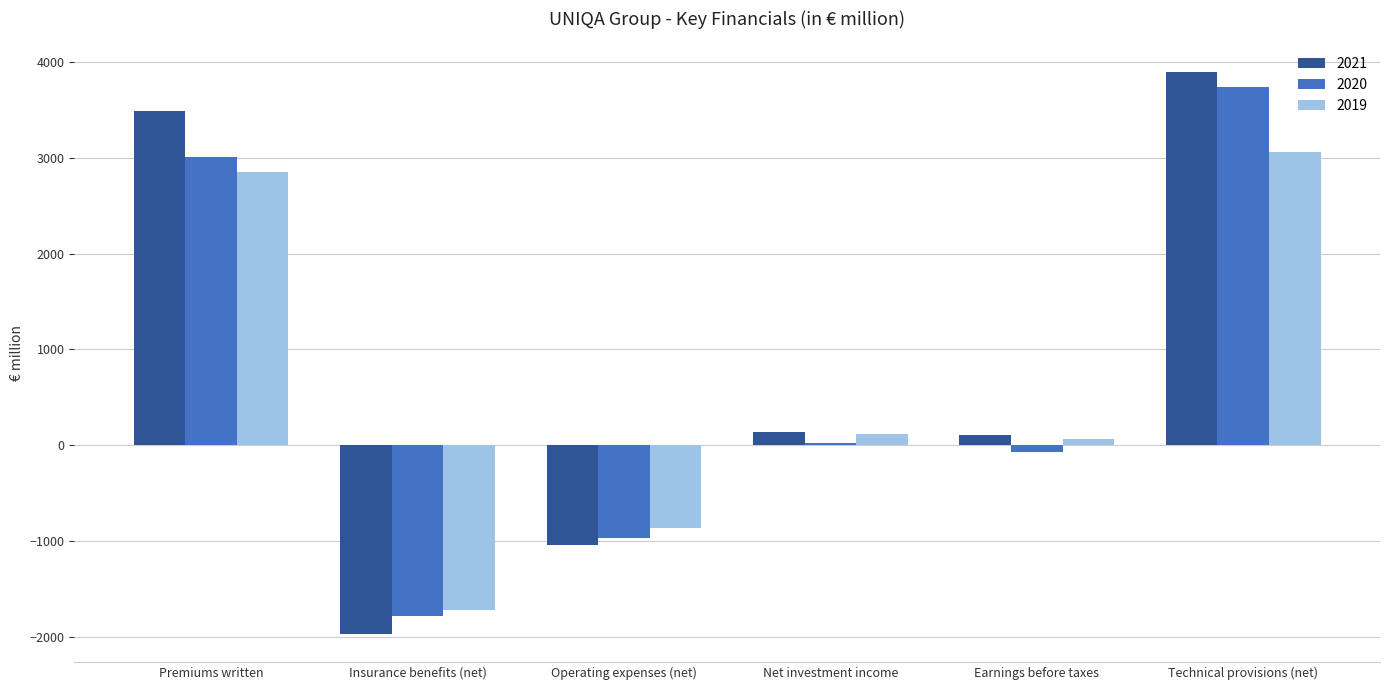

What is the sum of all 2019 values?

3510.9